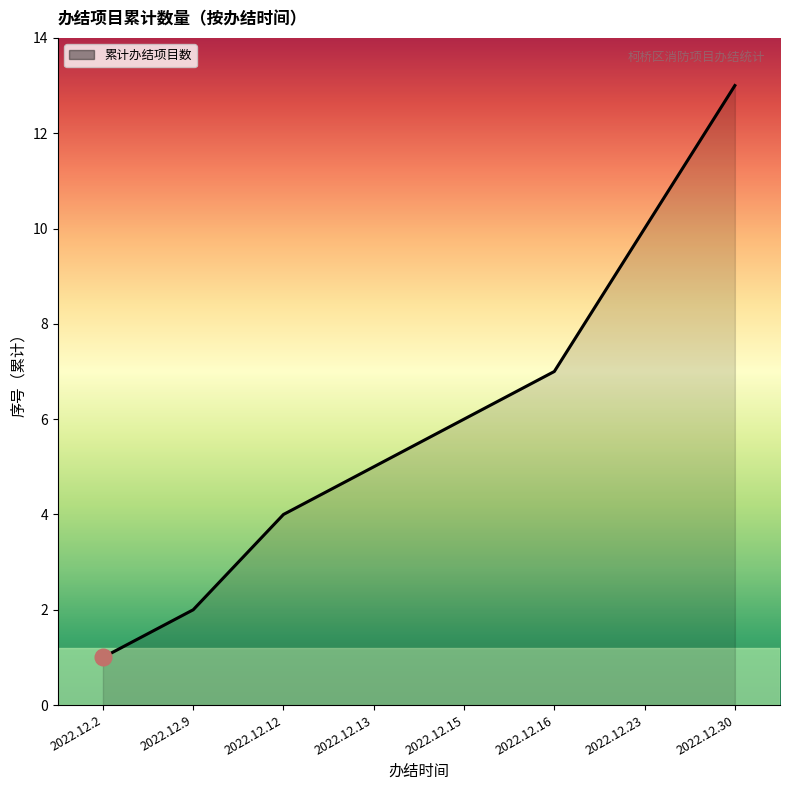

The chart shows a value of 13 at 2022.12.30. True or false?

True